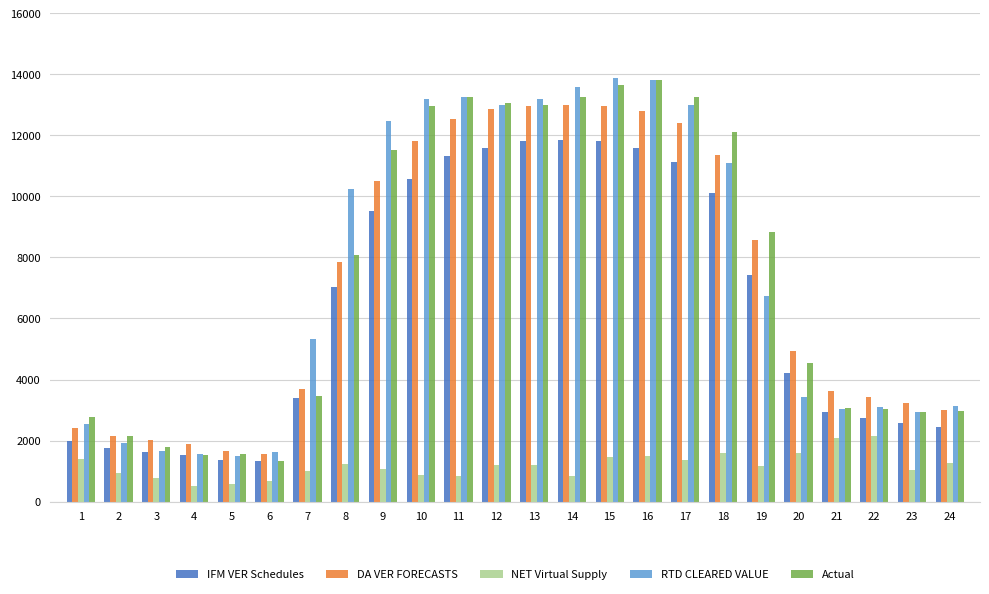

Are the bars grouped side by side (vs. stacked)?

Yes